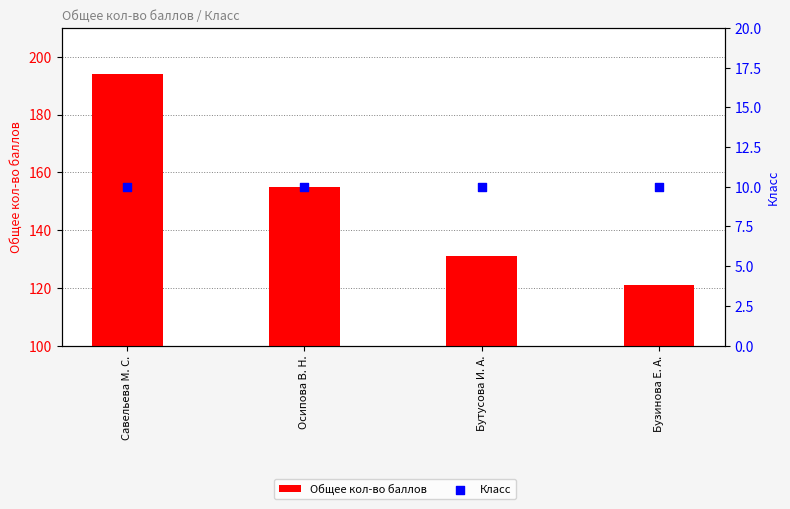

Which series has the largest total across all categories?

Общее кол-во баллов